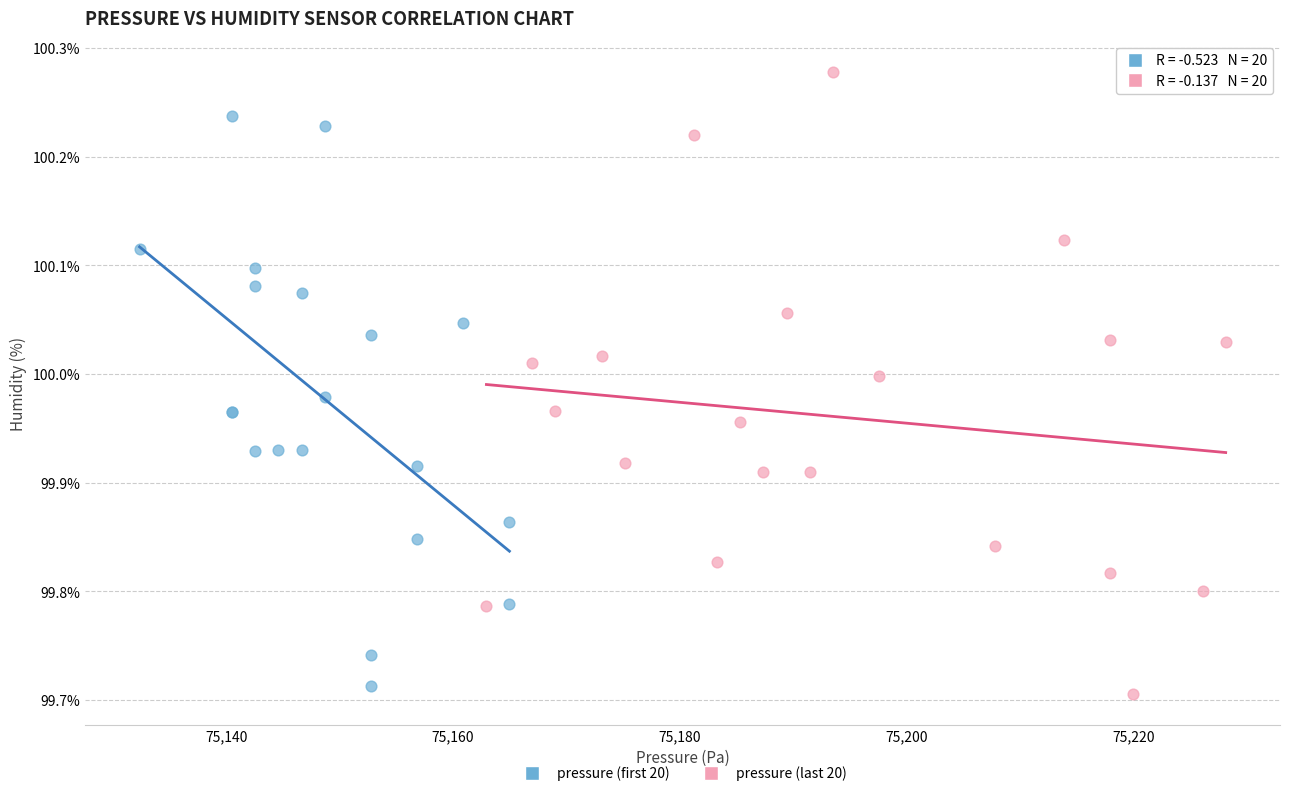

Which series contains the highest Y value?

pressure (last 20)